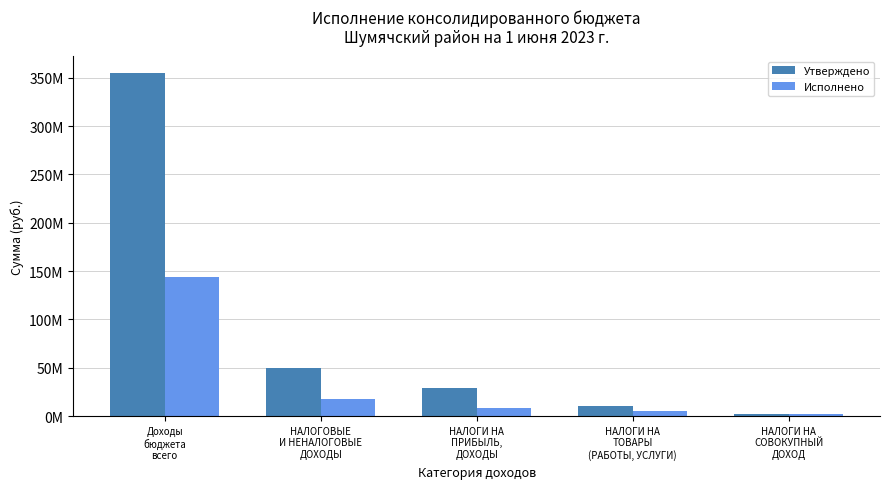

Does the chart contain any negative values?

No